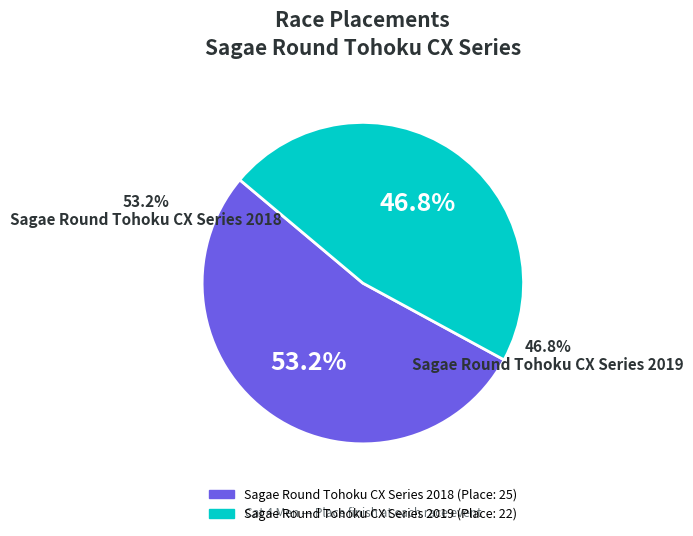

What percentage is the Sagae Round Tohoku CX Series 2019 slice, to the nearest percent?

47%